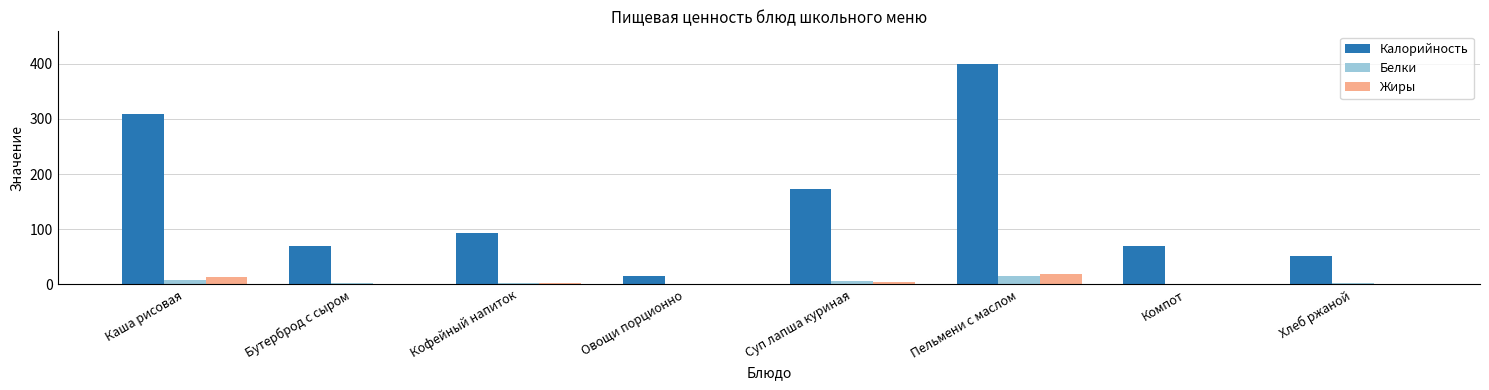

Is it true that Жиры equals 18.8 at Пельмени с маслом?

True